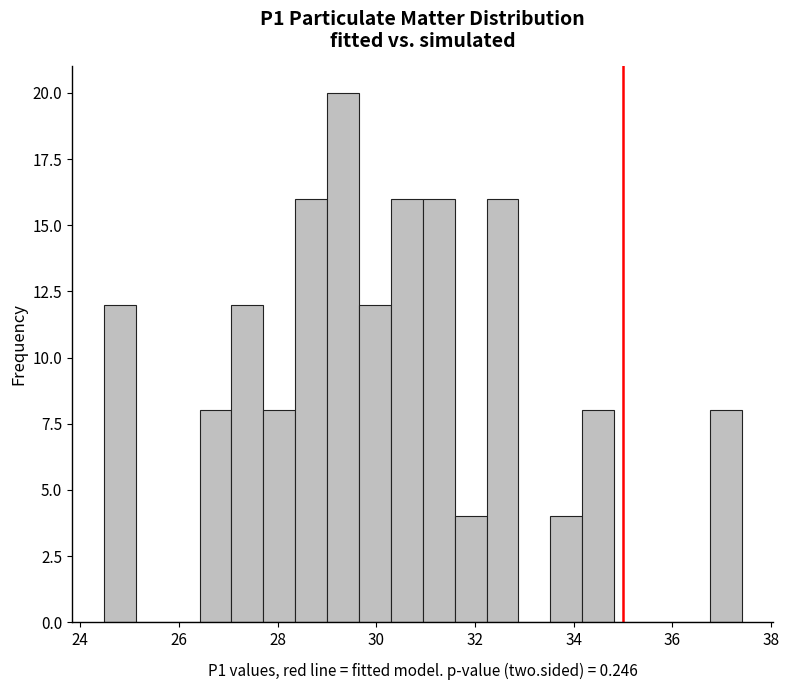

Around what value on the x-axis is the tallest bar? Give the approximate position of its centre, as read against the axis.

29.4